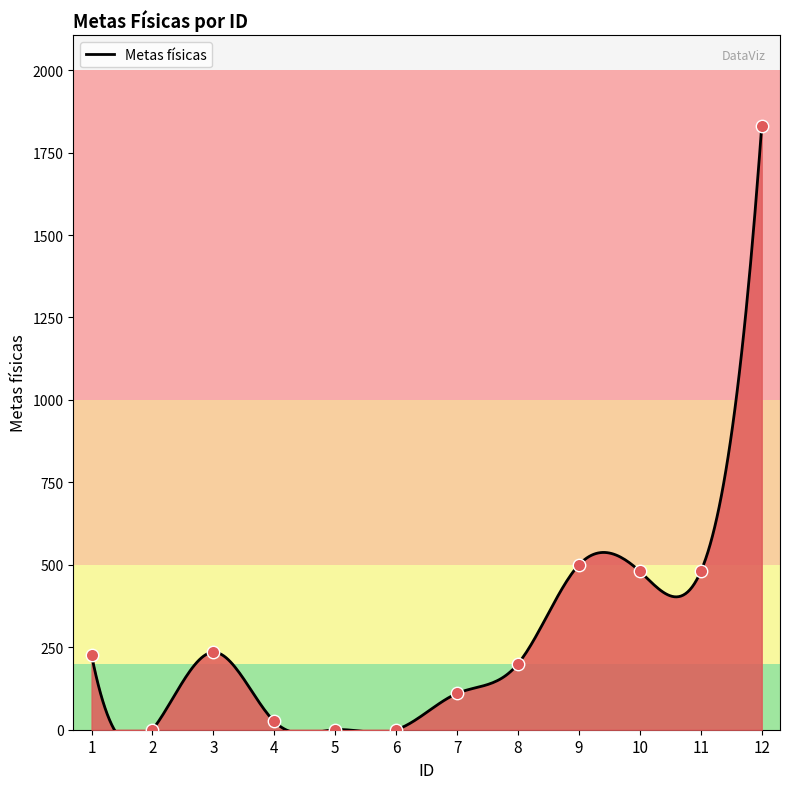

Which has a higher value, 4 or 7?

7